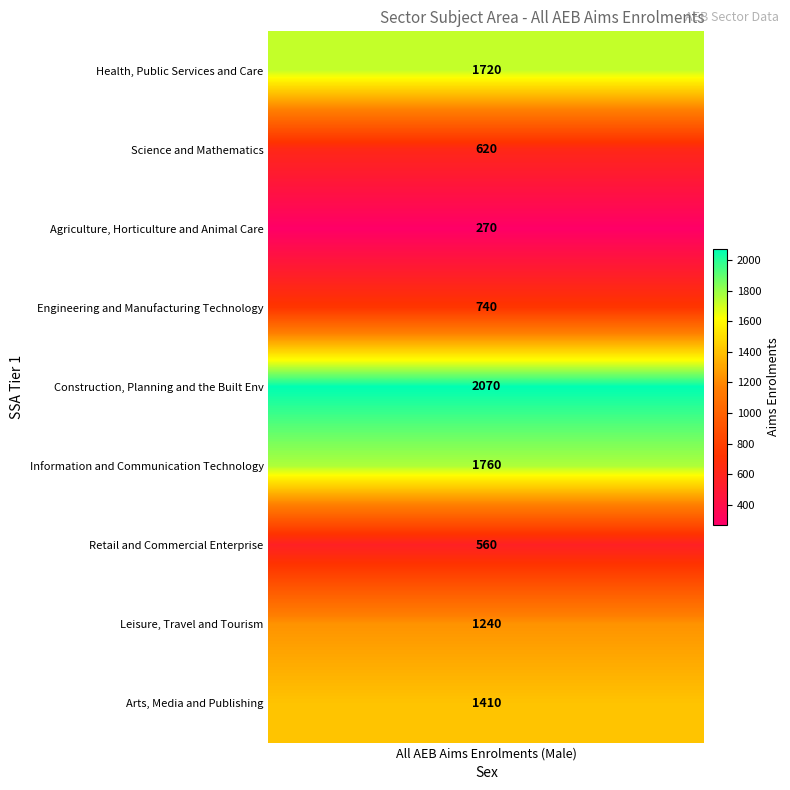

What is the spread (max minus min) of values at 0?

1800